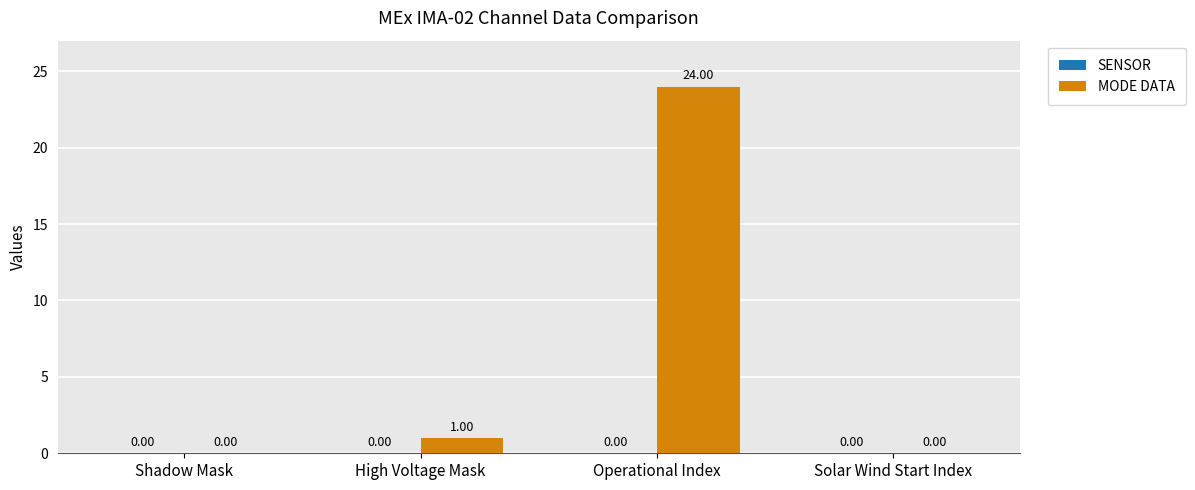

What is the sum of the values at Operational Index and High Voltage Mask?

25